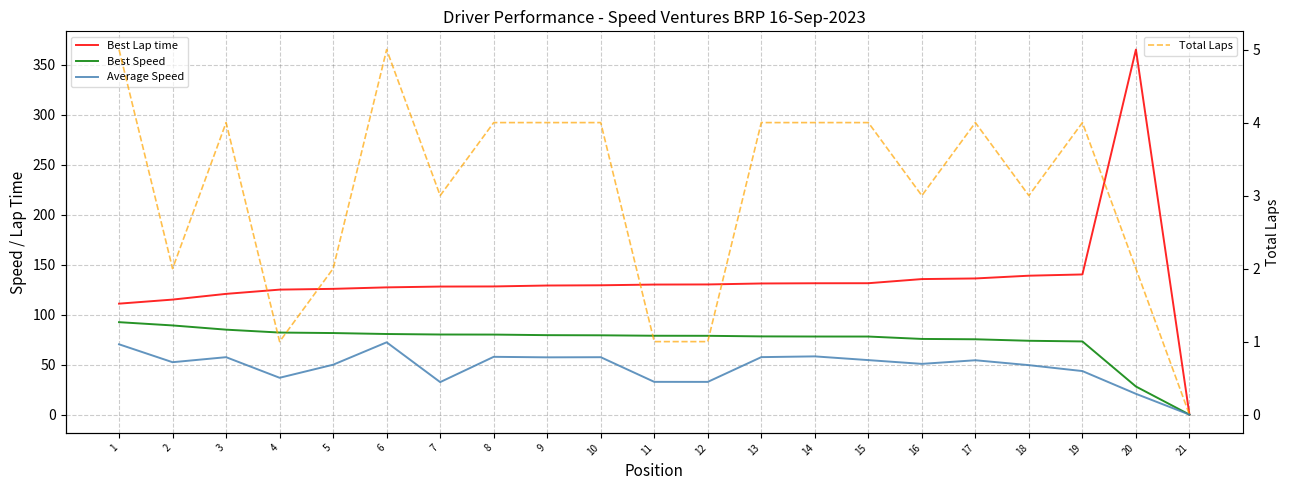

True or false: Total Laps and Average Speed intersect in this chart.

False